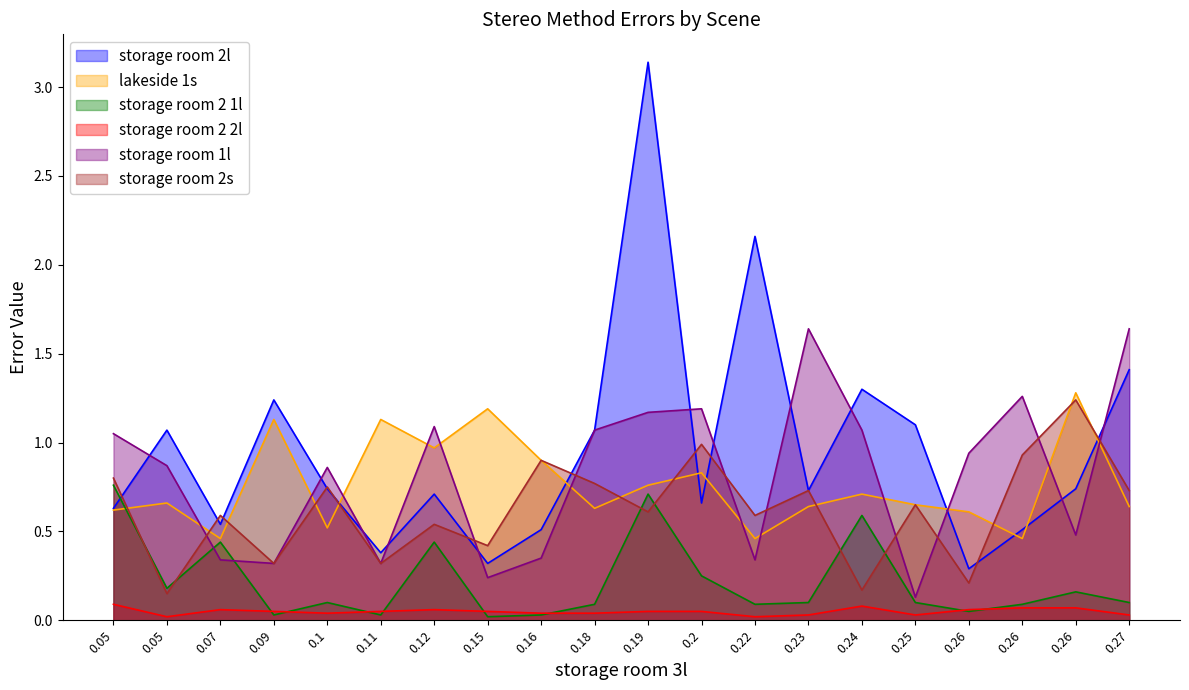

At which category does storage room 2 2l reach its first local peak?

0.07